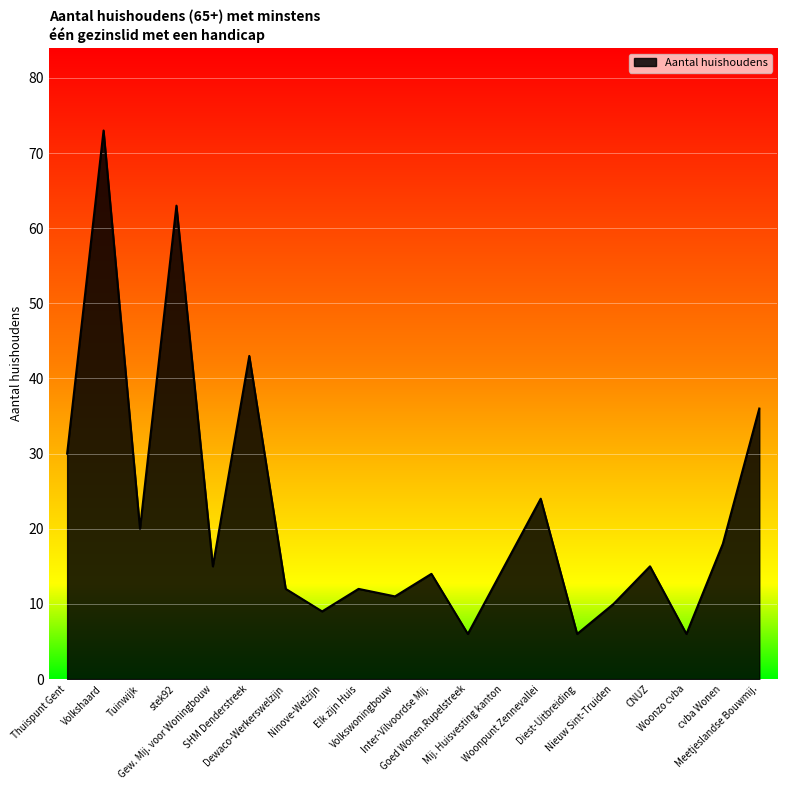

How many lines are shown in the chart?

1